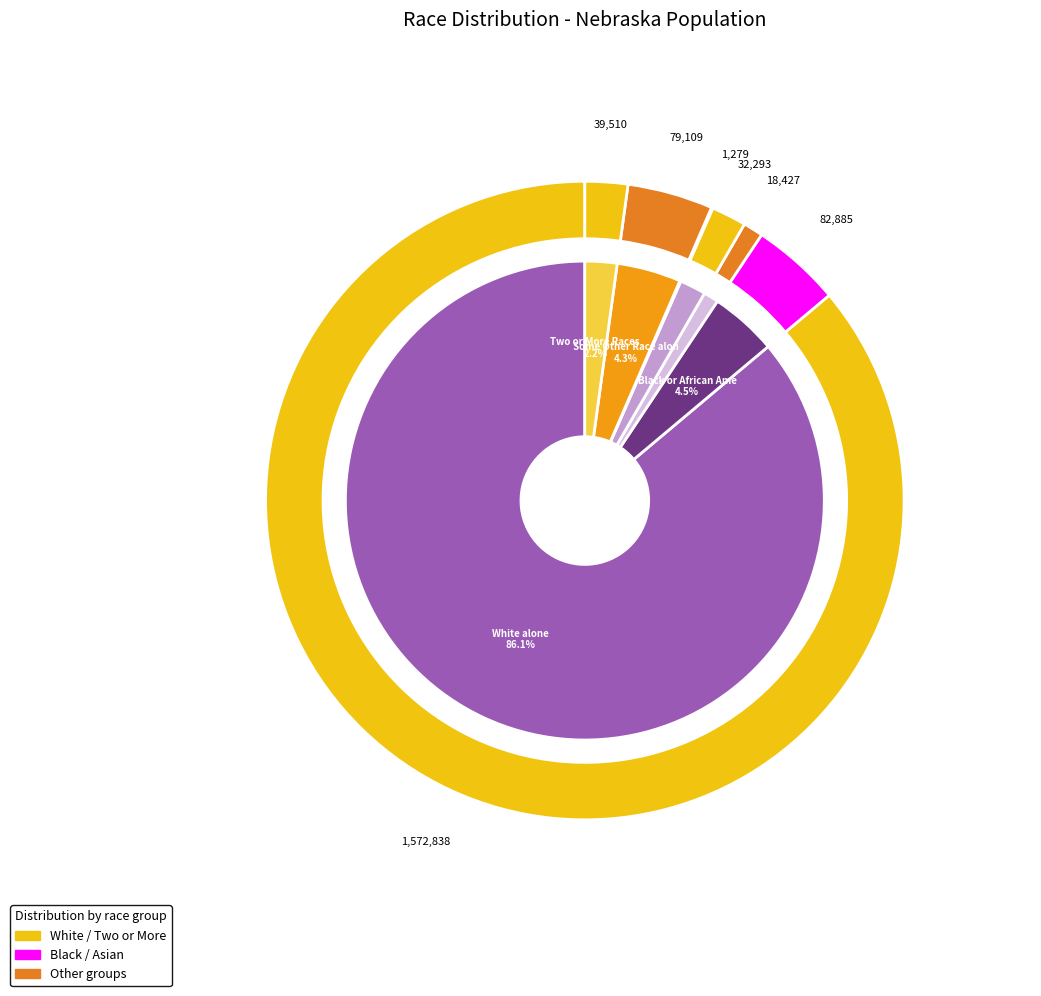

Which slice represents more than half of the pie?

White alone